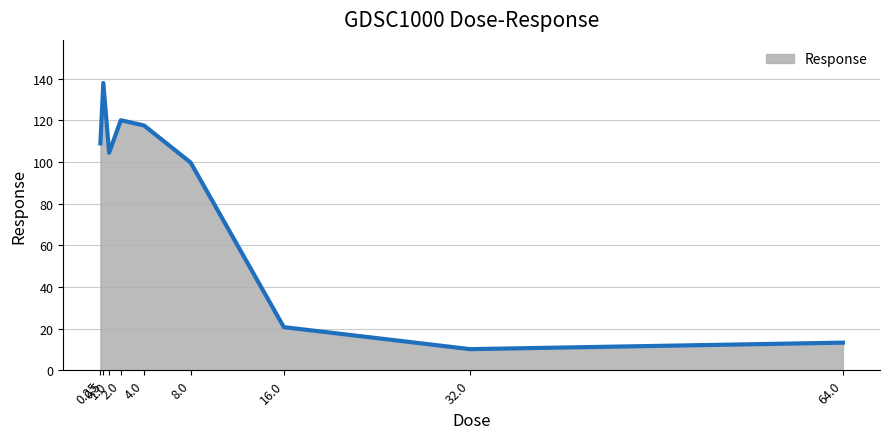

Where is the data nearest to the value 74?

8.0